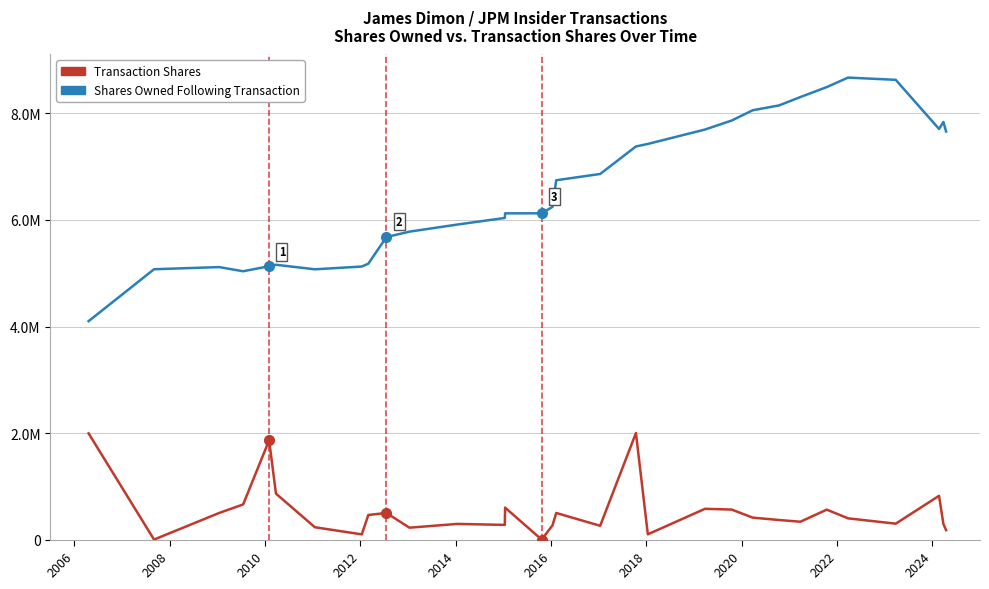

What is the sum of all Shares Owned Following Transaction values?

204428501